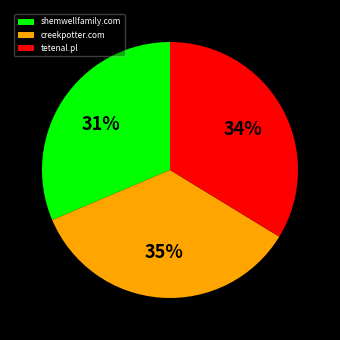

What is the ratio of the value at creekpotter.com to the value at shemwellfamily.com?

1.1